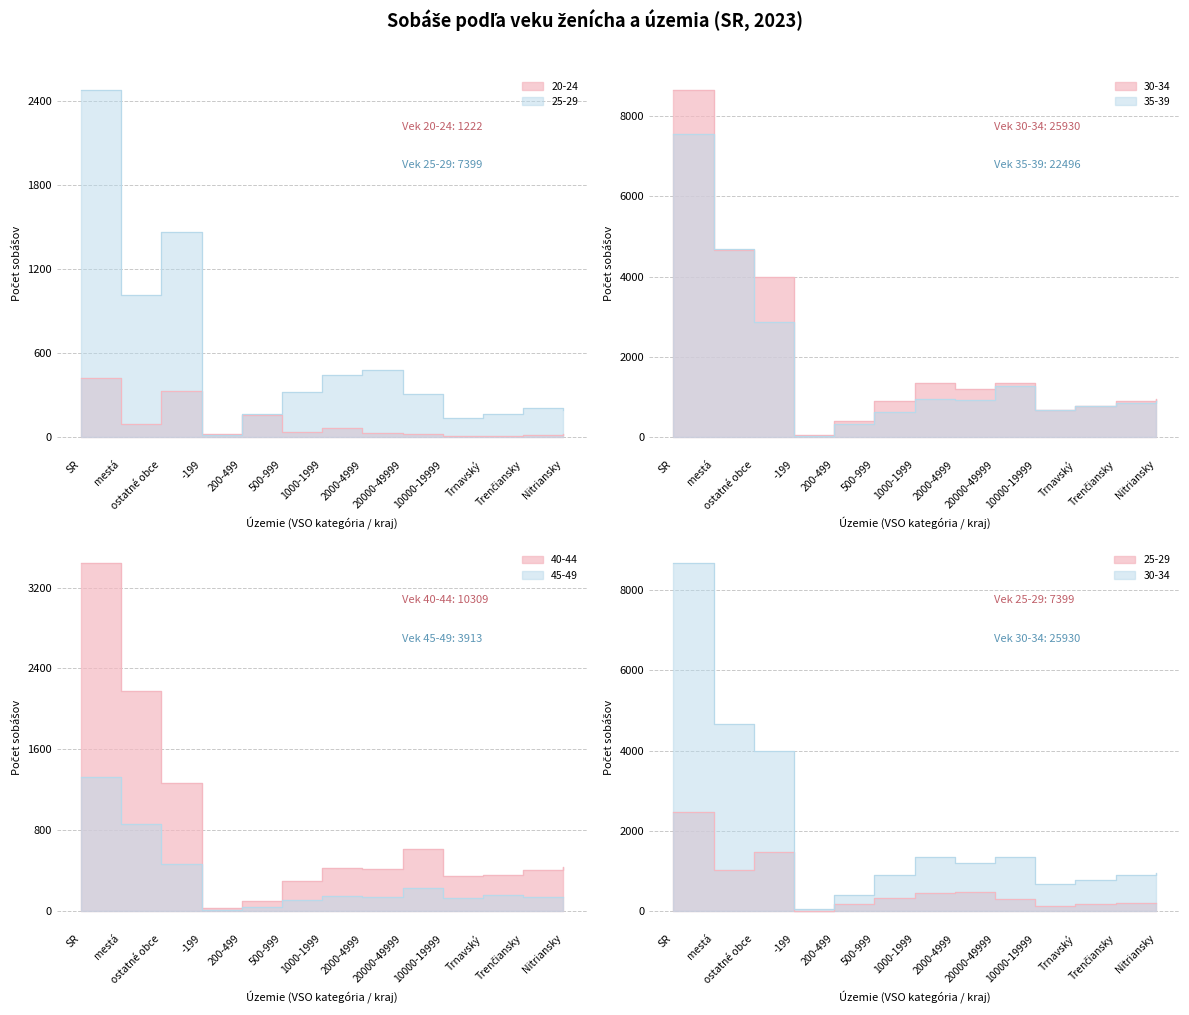

Rank the series at Trnavský from highest to lowest value.

35-39, 30-34, 40-44, 25-29, 45-49, 20-24